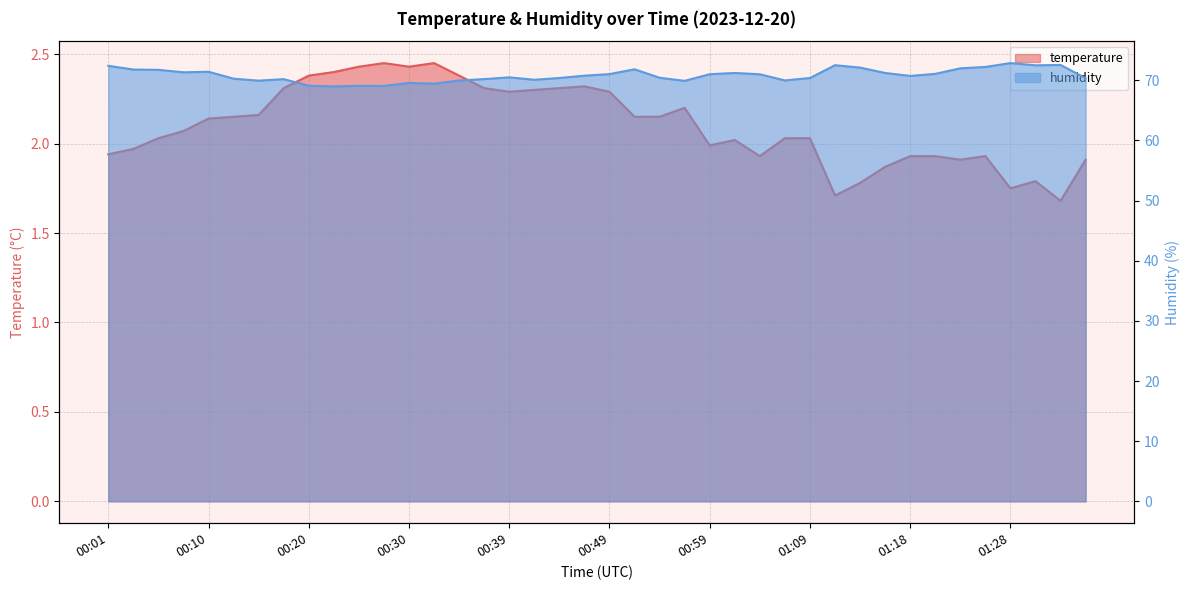

Which has a higher value, 00:52 or 00:10?

00:52